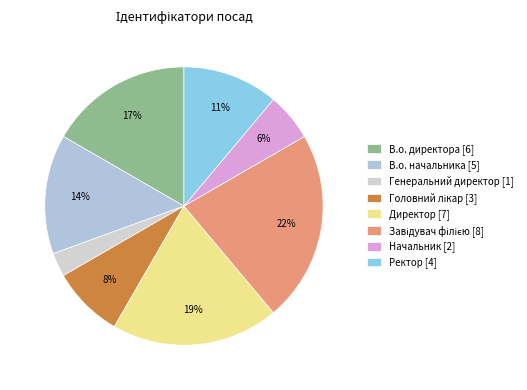

To the nearest percent, what is the average slice percentage?

12%